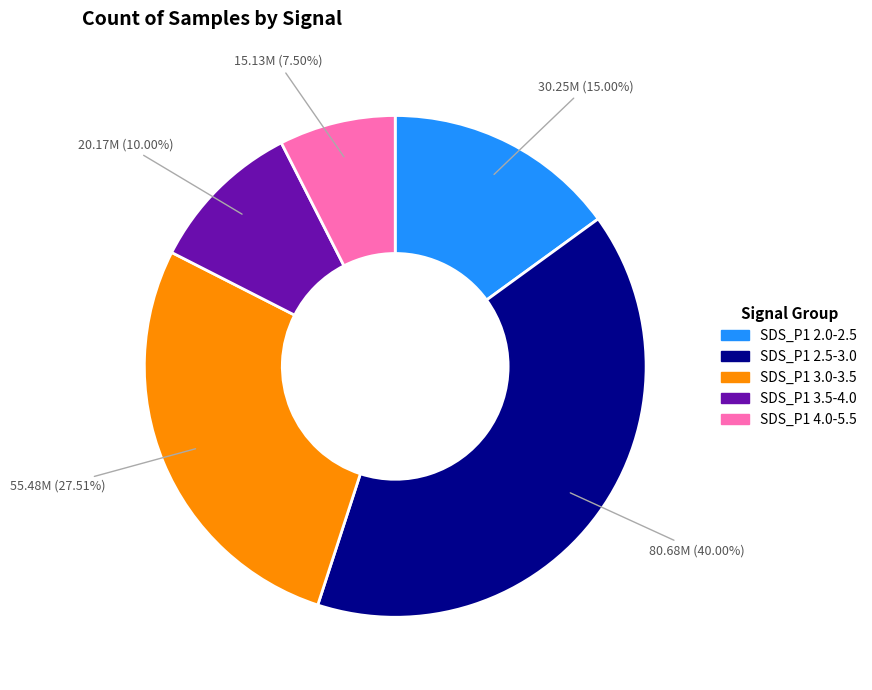

How many segments does this pie chart have?

5